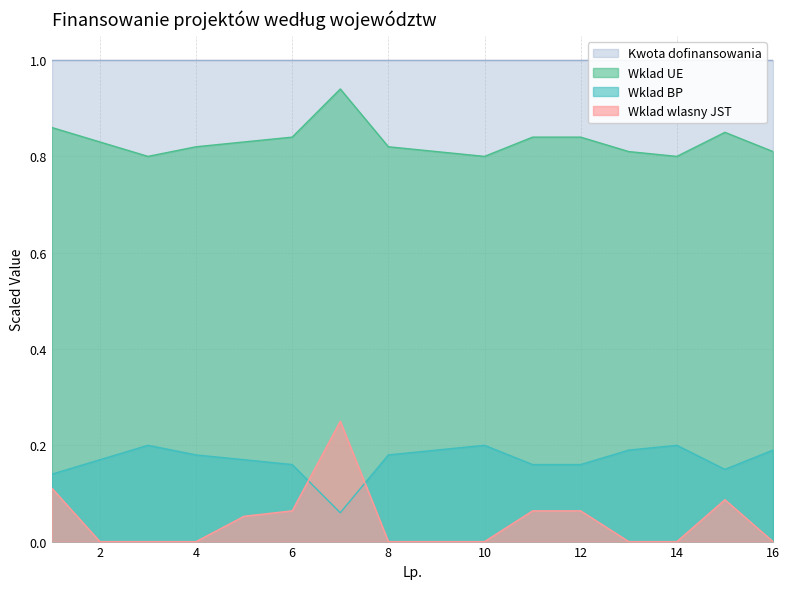

Where is Wklad wlasny JST nearest to the value 0?

2